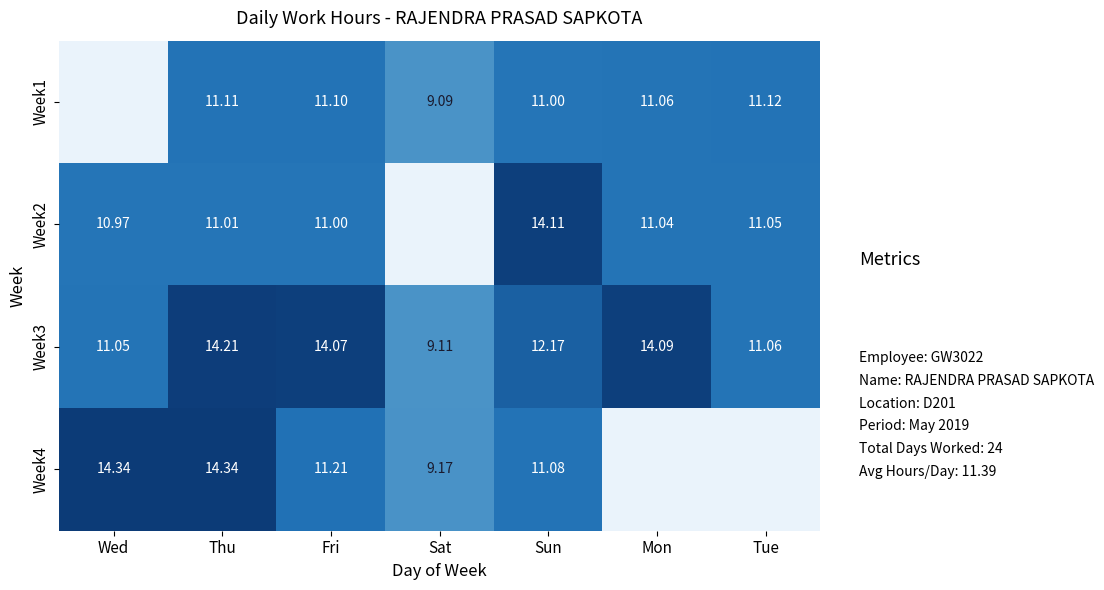

How many data points in Week3 are less than 12?

3